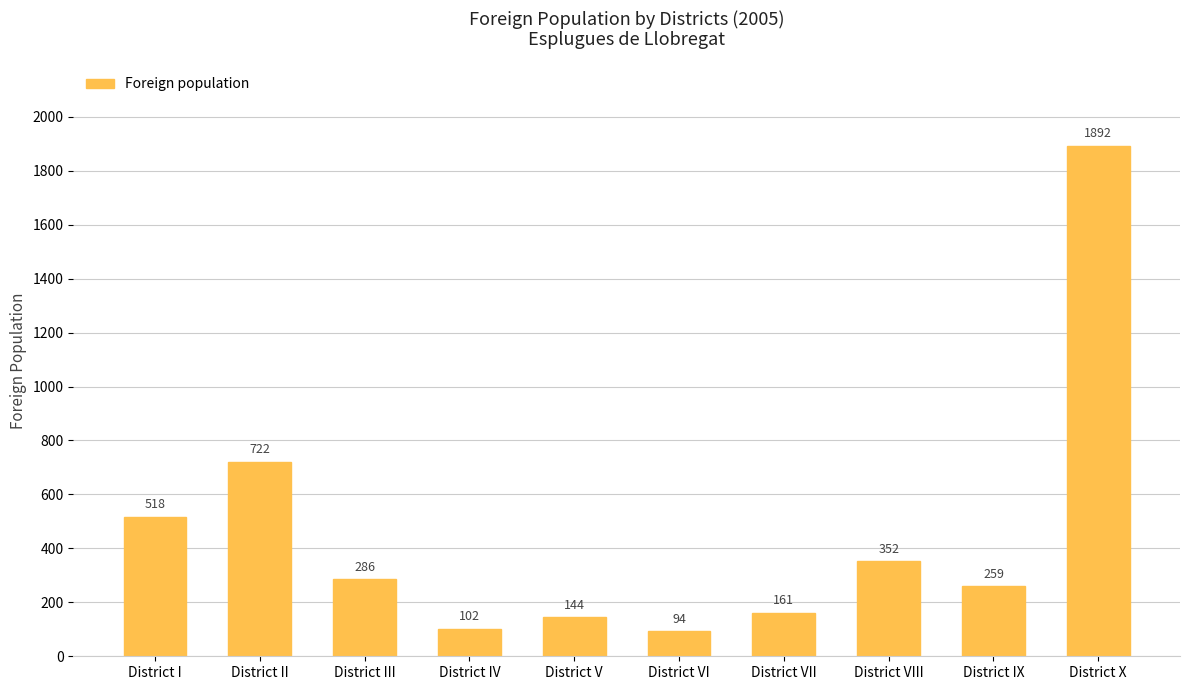

List the labels in order of value, largest first.

District X, District II, District I, District VIII, District III, District IX, District VII, District V, District IV, District VI